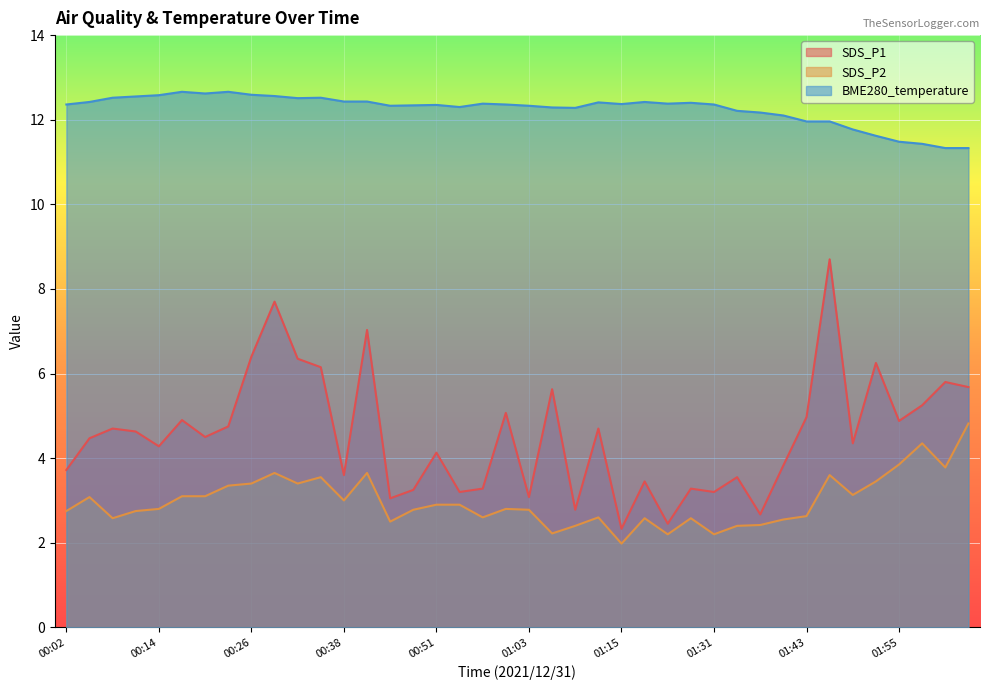

What is the difference between the maximum and minimum values in the BME280_temperature series?

1.3